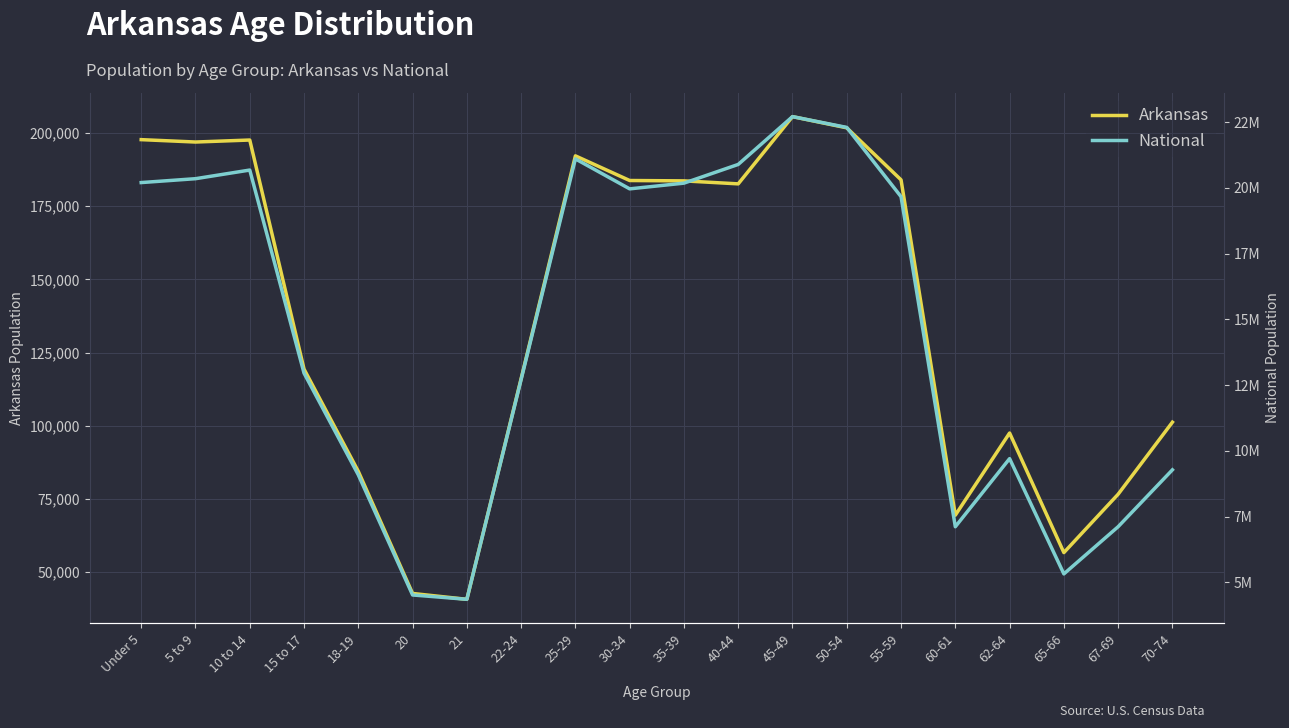

Reading left to right, extract all data points from this chart.

Arkansas: Under 5=197689	5 to 9=196877	10 to 14=197559	15 to 17=119350	18-19=84455	20=42770	21=40770	22-24=116110	25-29=192153	30-34=183739	35-39=183614	40-44=182594	45-49=205544	50-54=201722	55-59=183960	60-61=69489	62-64=97542	65-66=56719	67-69=76648	70-74=101235
National: Under 5=20201362	5 to 9=20348657	10 to 14=20677194	15 to 17=12954254	18-19=9086089	20=4519129	21=4354294	22-24=12712576	25-29=21101849	30-34=19962099	35-39=20179642	40-44=20890964	45-49=22708591	50-54=22298125	55-59=19664805	60-61=7113727	62-64=9704197	65-66=5319902	67-69=7115361	70-74=9278166